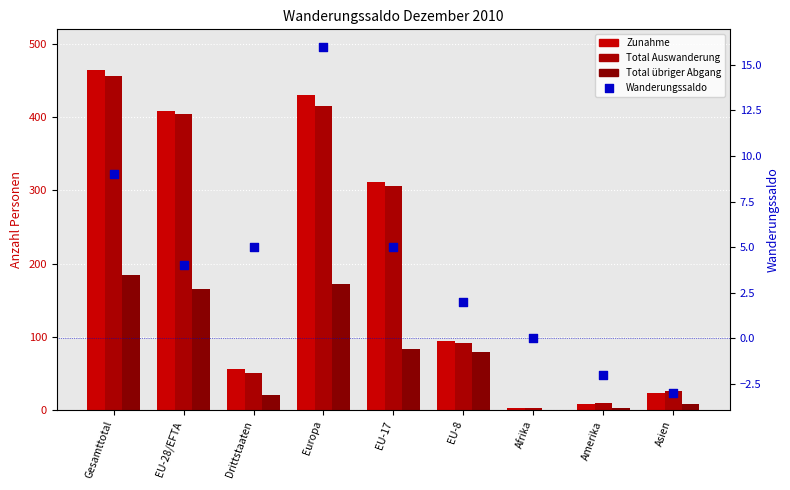

Which series reaches the minimum Y coordinate?

Wanderungssaldo